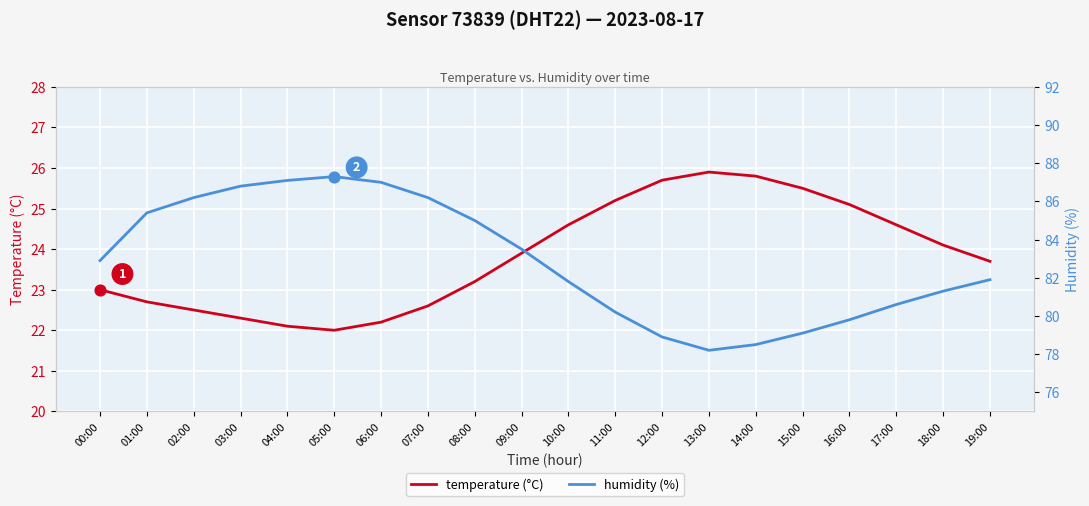

At which category is the sum across all series the highest?

05:00